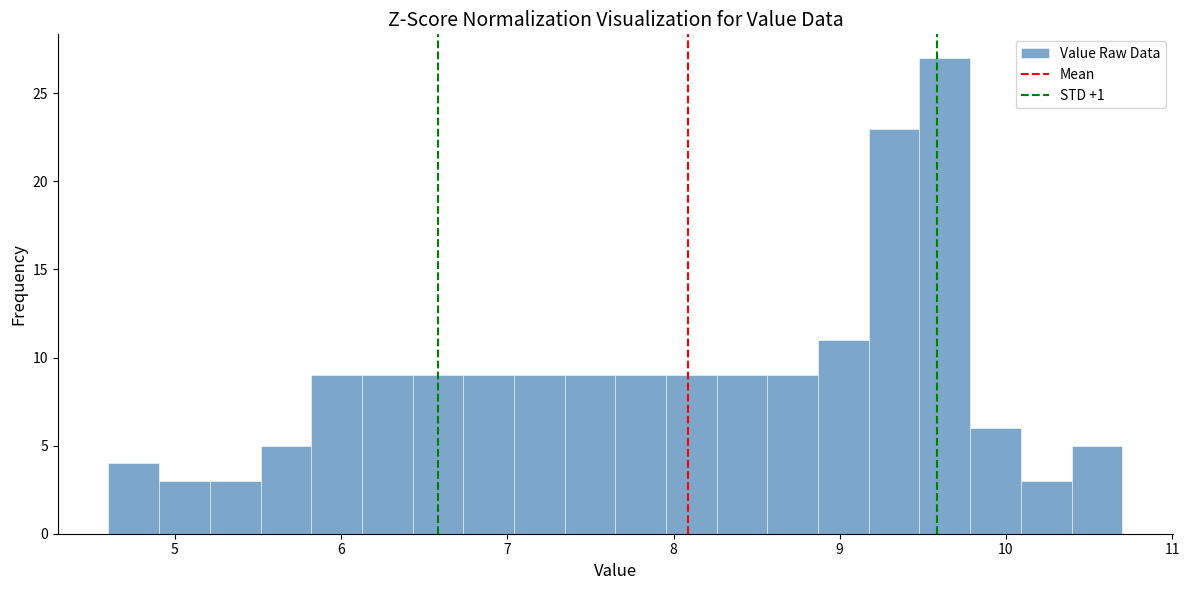

Around what value on the x-axis is the tallest bar? Give the approximate position of its centre, as read against the axis.

9.6